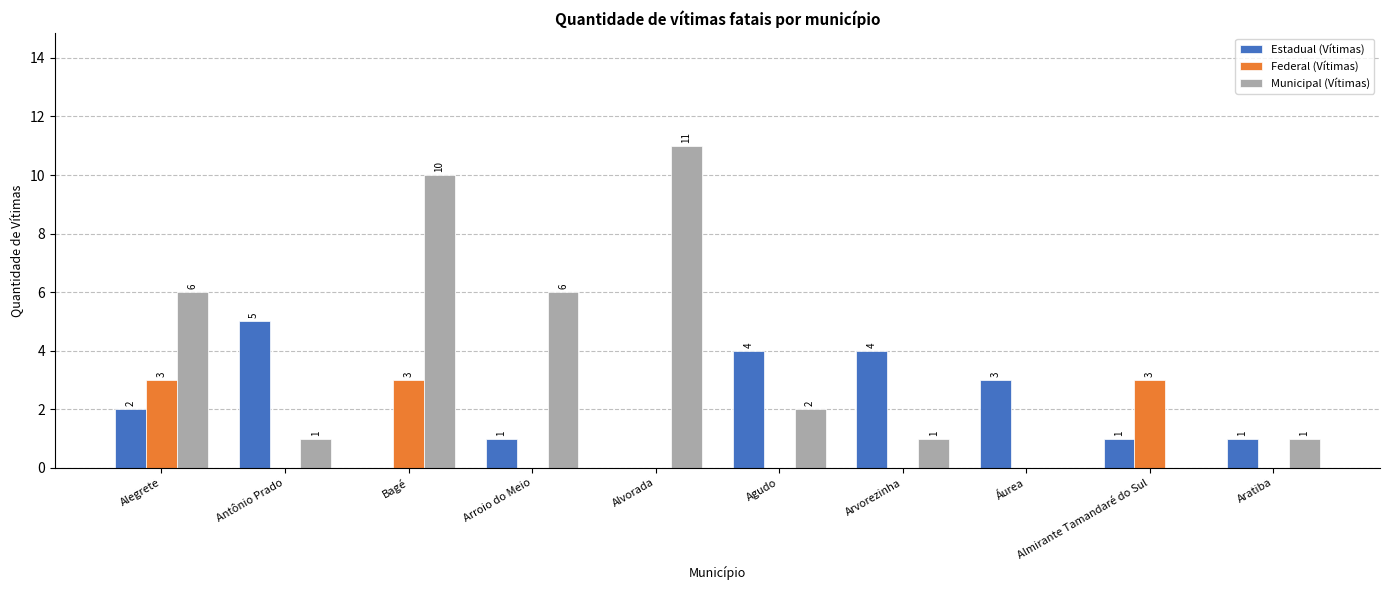

Which series has the widest spread of values?

Municipal (Vítimas)